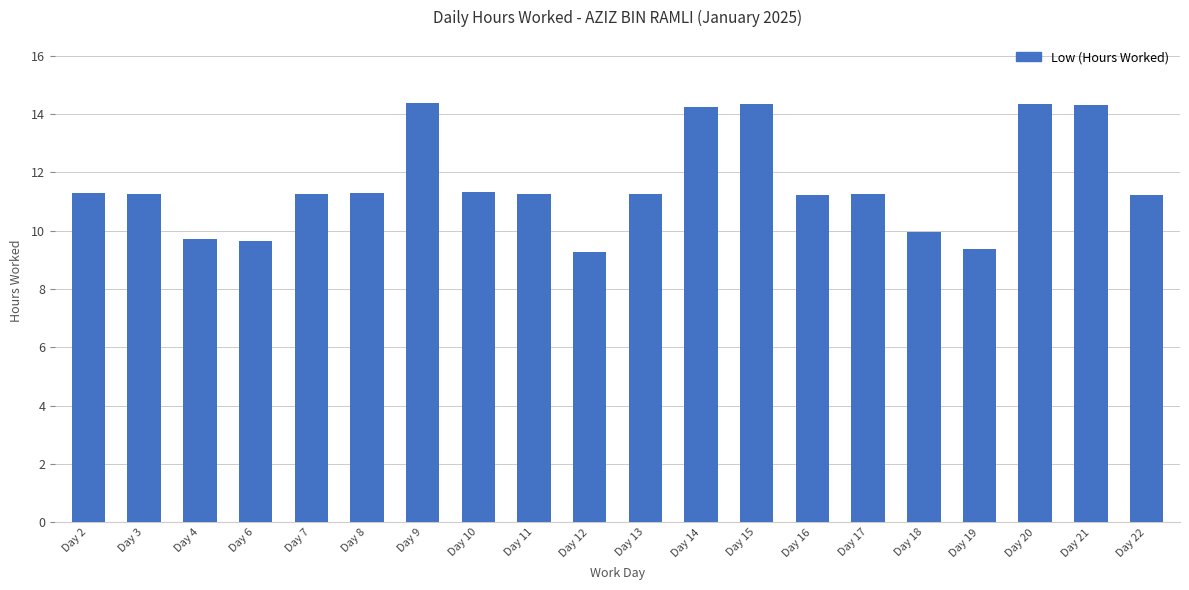

Does the chart contain any negative values?

No